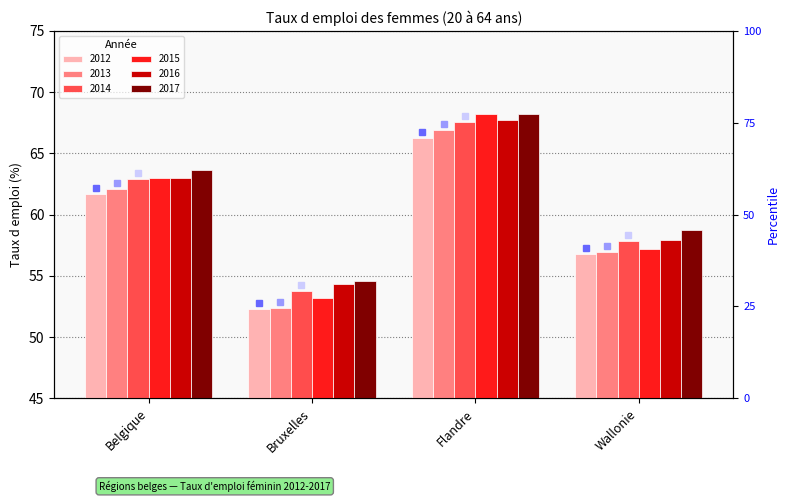

What is the sum of all 2016 values?

242.9